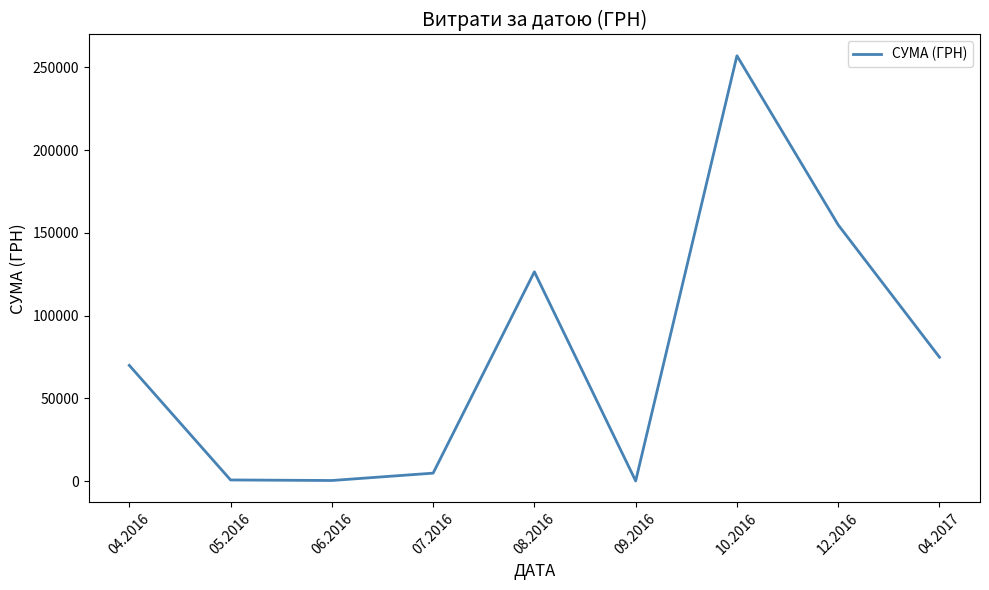

What is the greatest value displayed?

257087.8